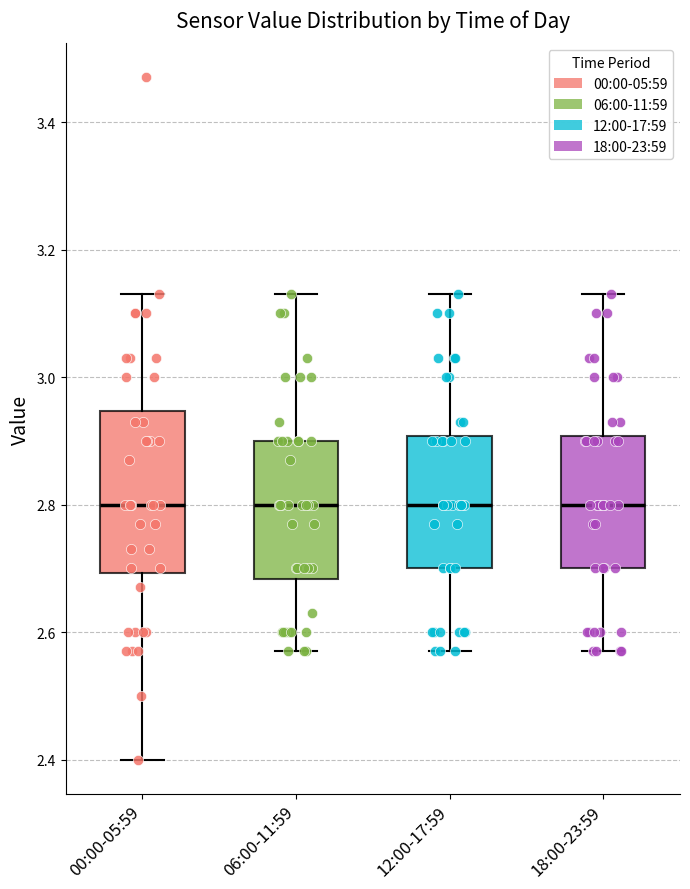

Comparing the boxes themselves (not the whiskers), which one is the tallest?

00:00-05:59